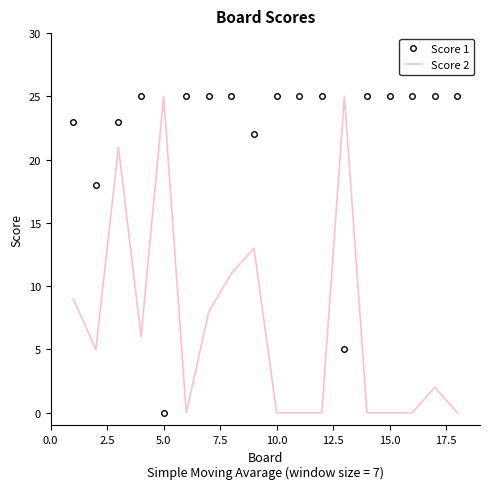

True or false: Score 2 has more than 1 points higher than both neighbors.

True